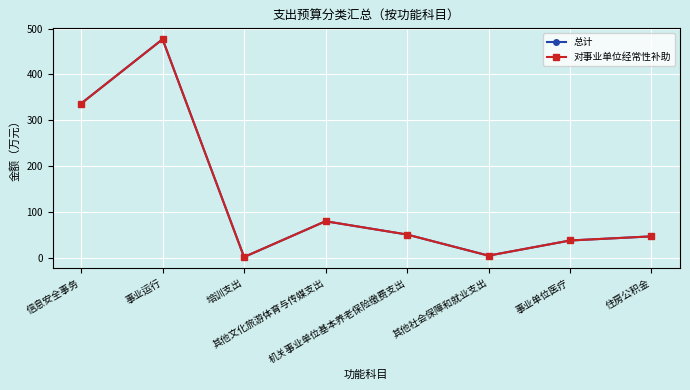

At which category does 对事业单位经常性补助 reach its first local peak?

事业运行